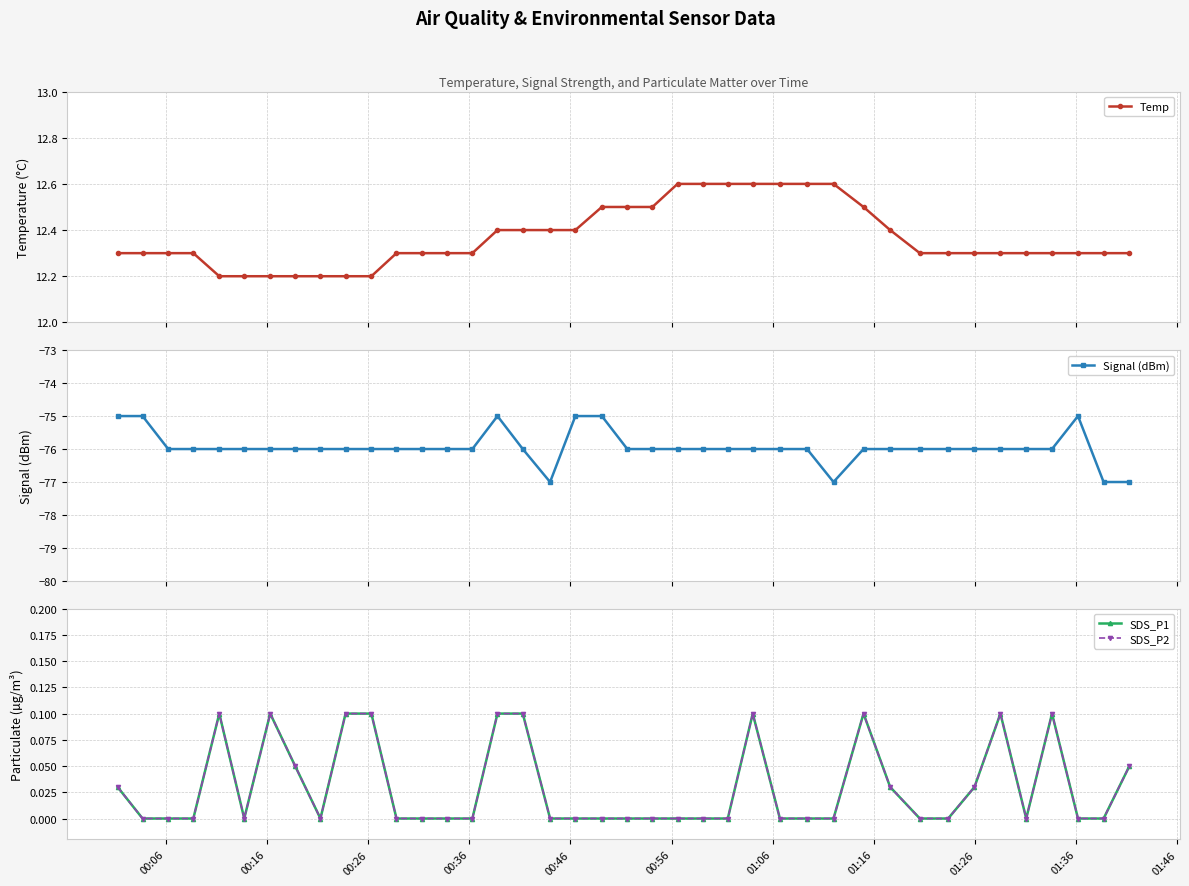

Is this an area chart (filled region under the line)?

No